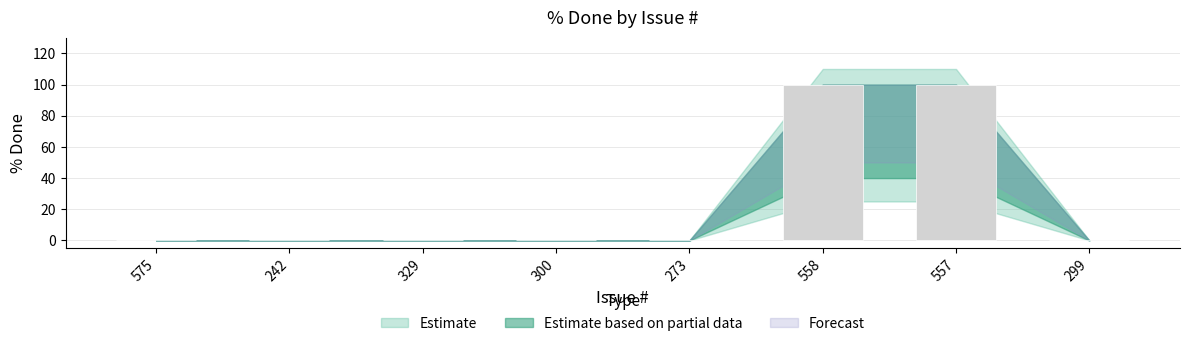

Is it true that the value at 557 is 100?

True